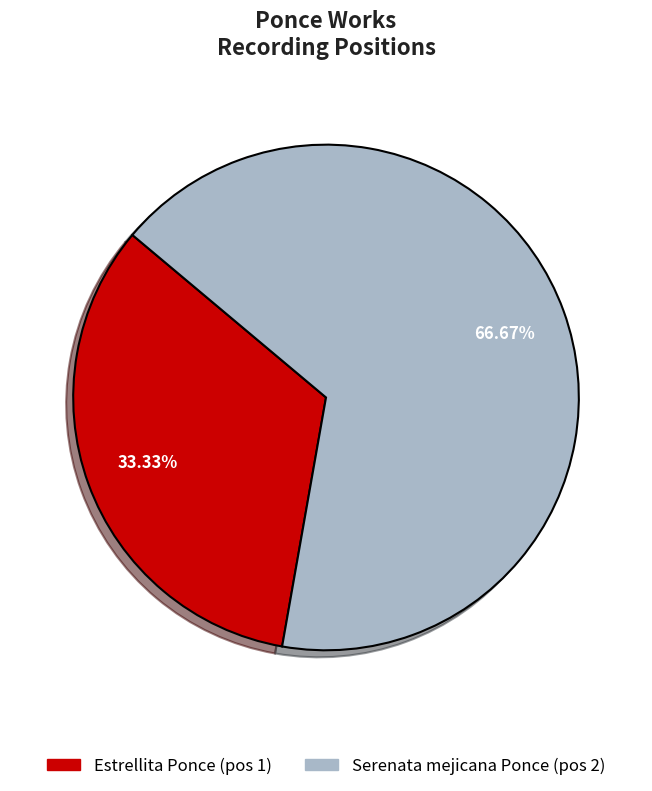

What is the ratio of the value at Serenata mejicana Ponce to the value at Estrellita Ponce?

2.0